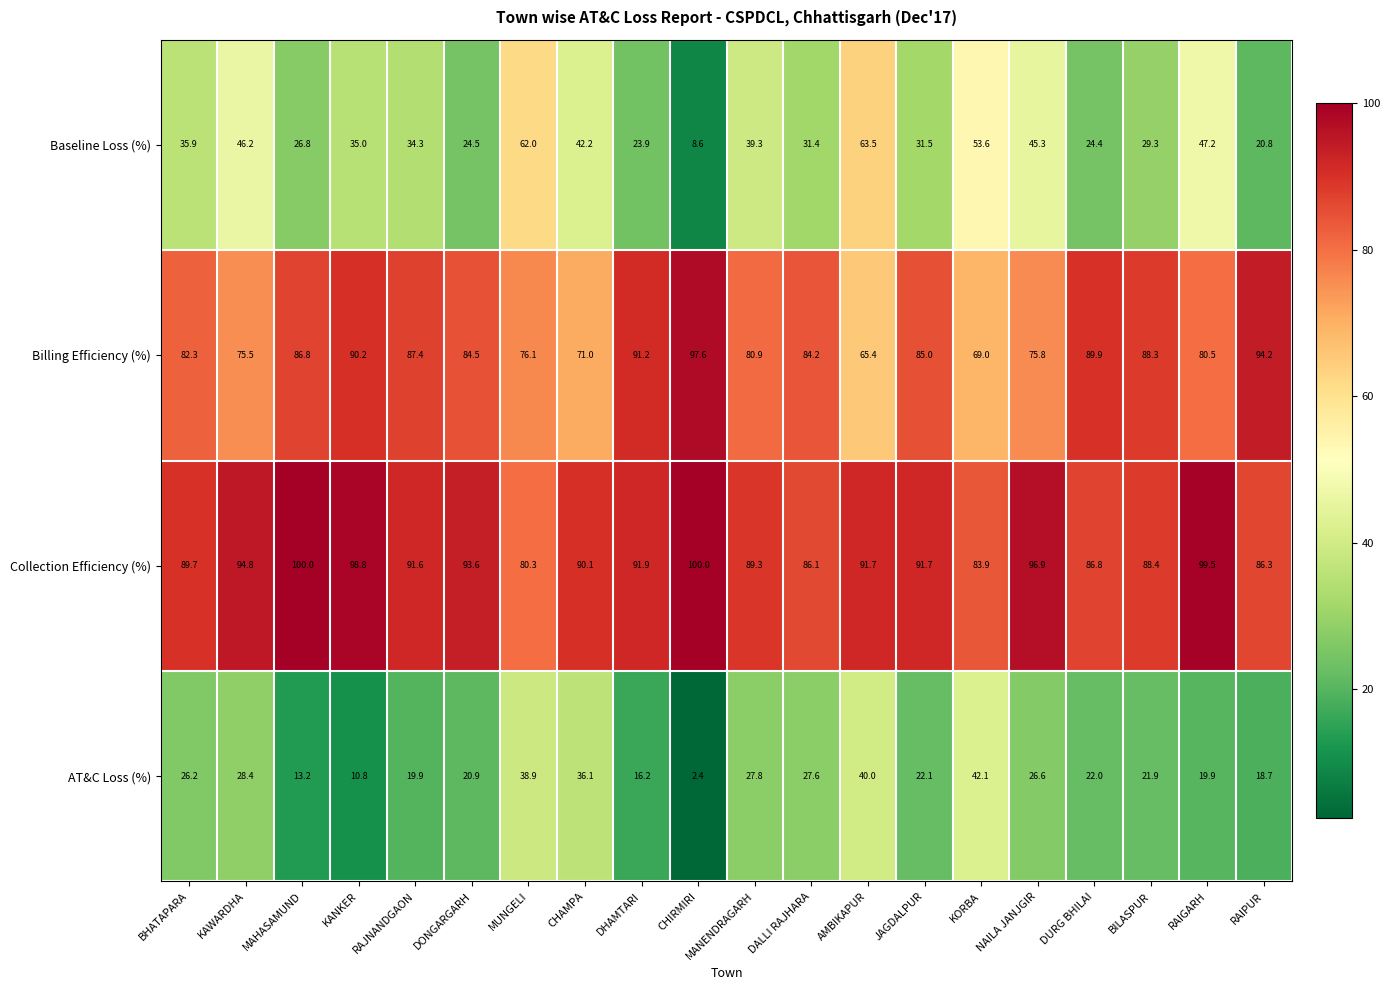

The value of Collection Efficiency (%) at DONGARGARH is 31.0. True or false?

False